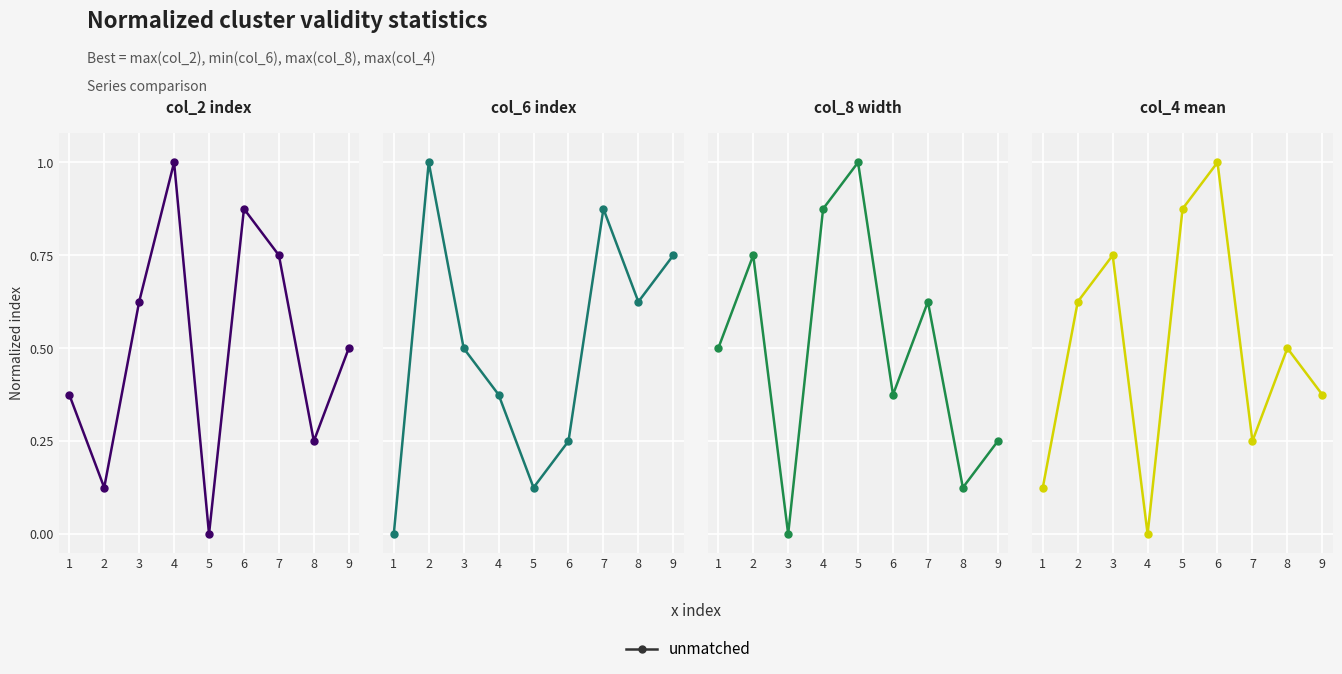

At which label is the value closest to 0?

4